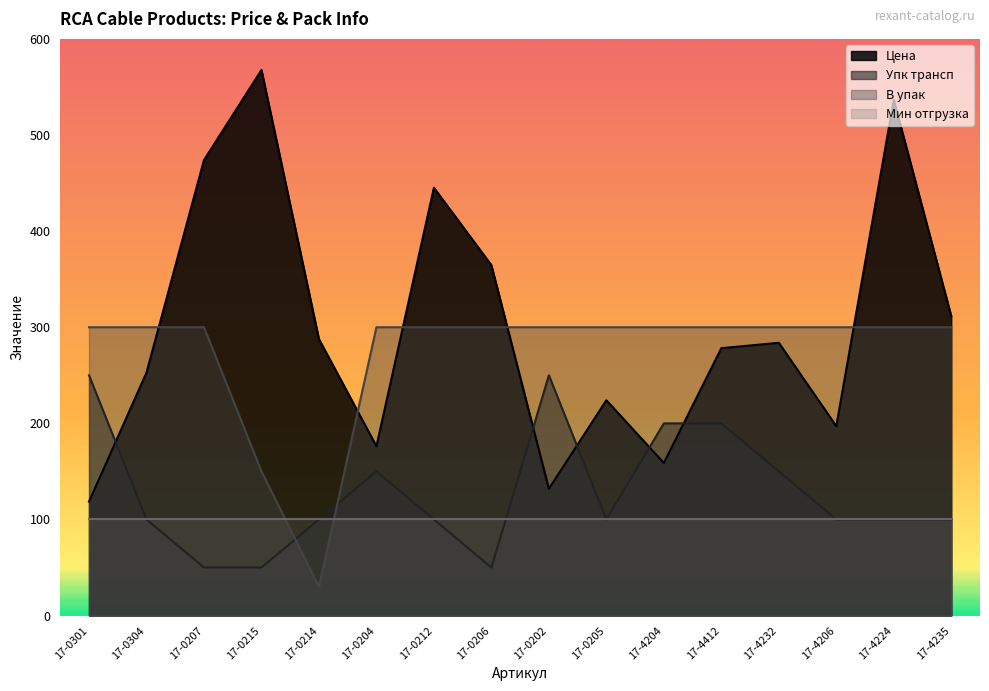

List the series in order of their peak value, highest first.

Цена, В упак, Упк трансп, Мин отгрузка